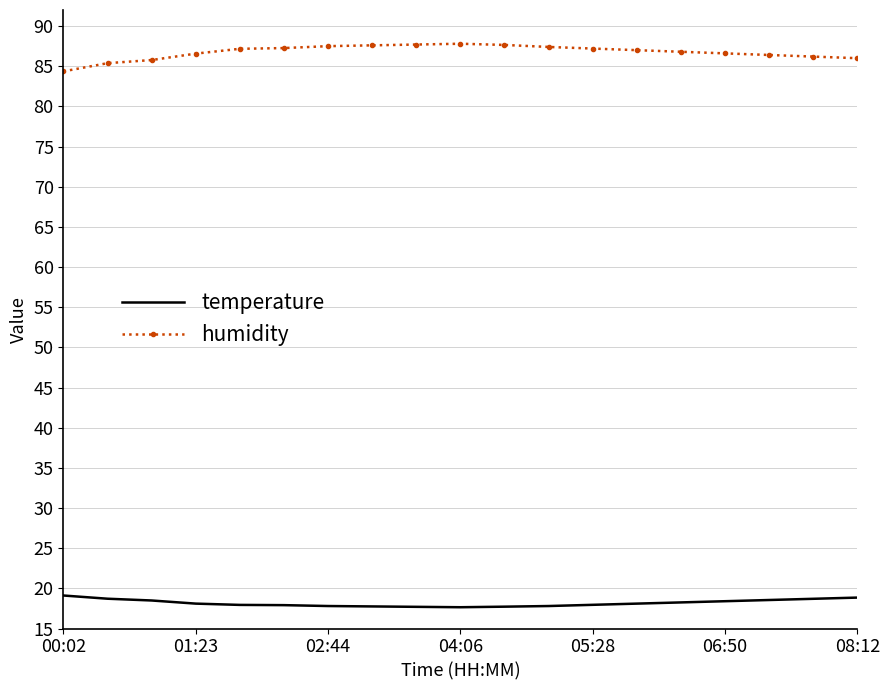

Rank the series by their average value, from highest to lowest.

humidity, temperature